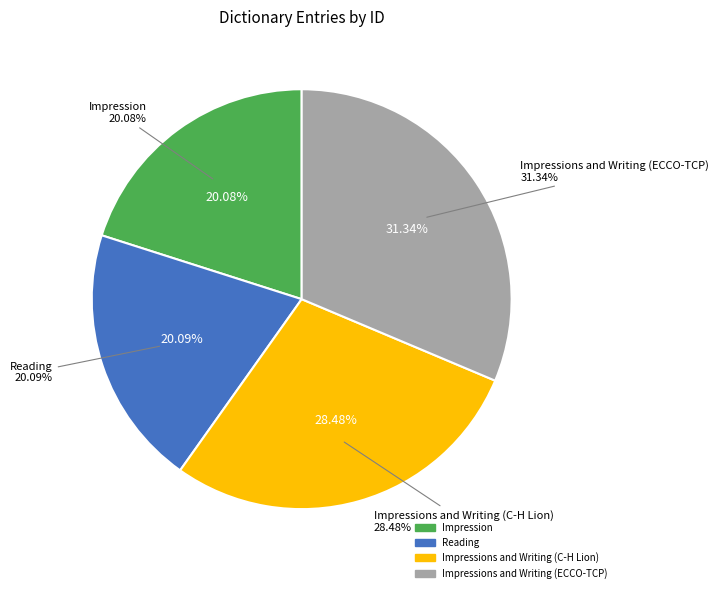

To the nearest percent, what is the combined percentage of Impression and Impressions and Writing (ECCO-TCP)?

51%